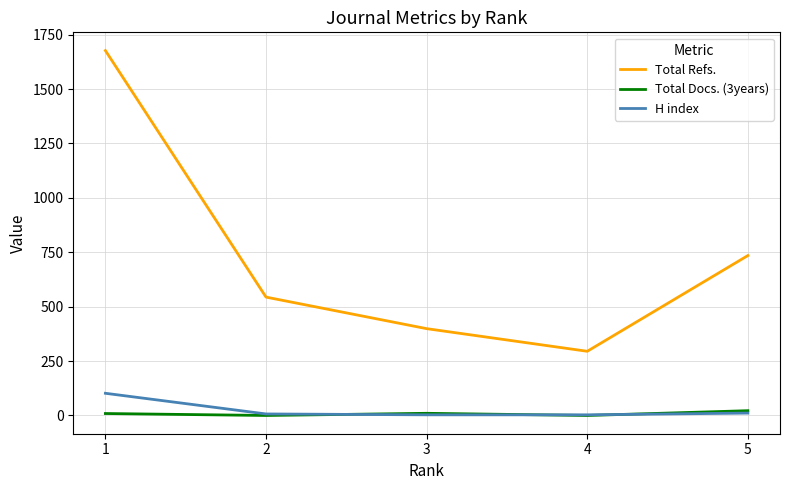

Rank the series by their maximum value, from highest to lowest.

Total Refs., H index, Total Docs. (3years)